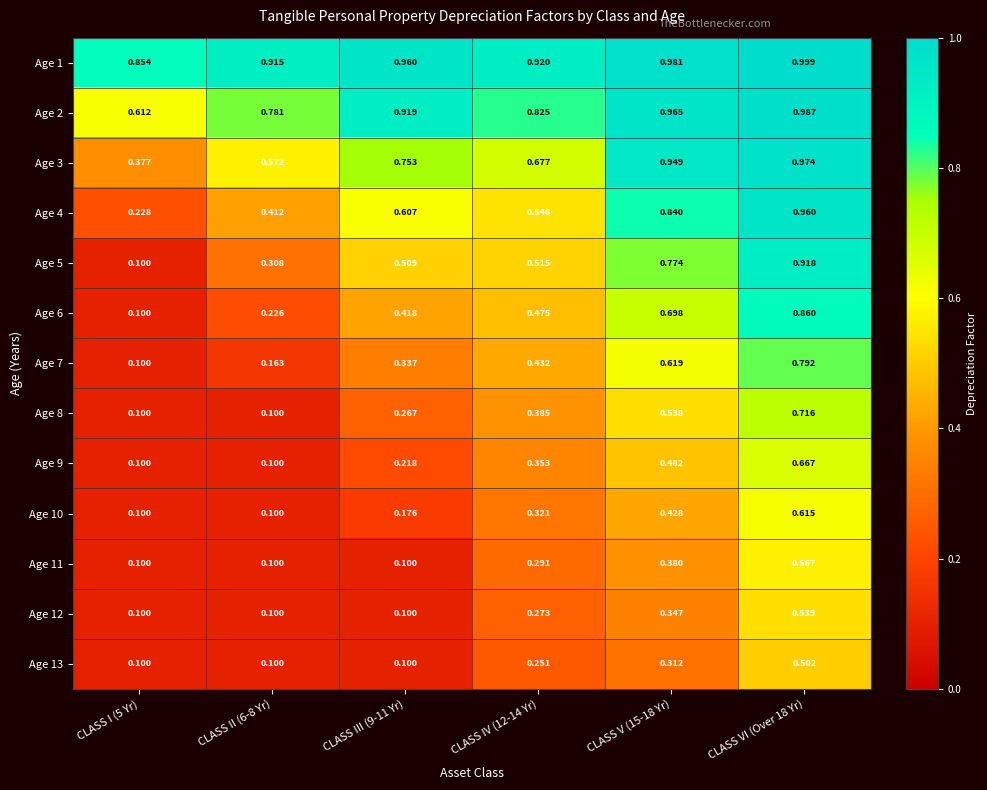

Is the value of Age 13 at CLASS II (6-8 Yr) greater than the value of Age 5 at CLASS III (9-11 Yr)?

No